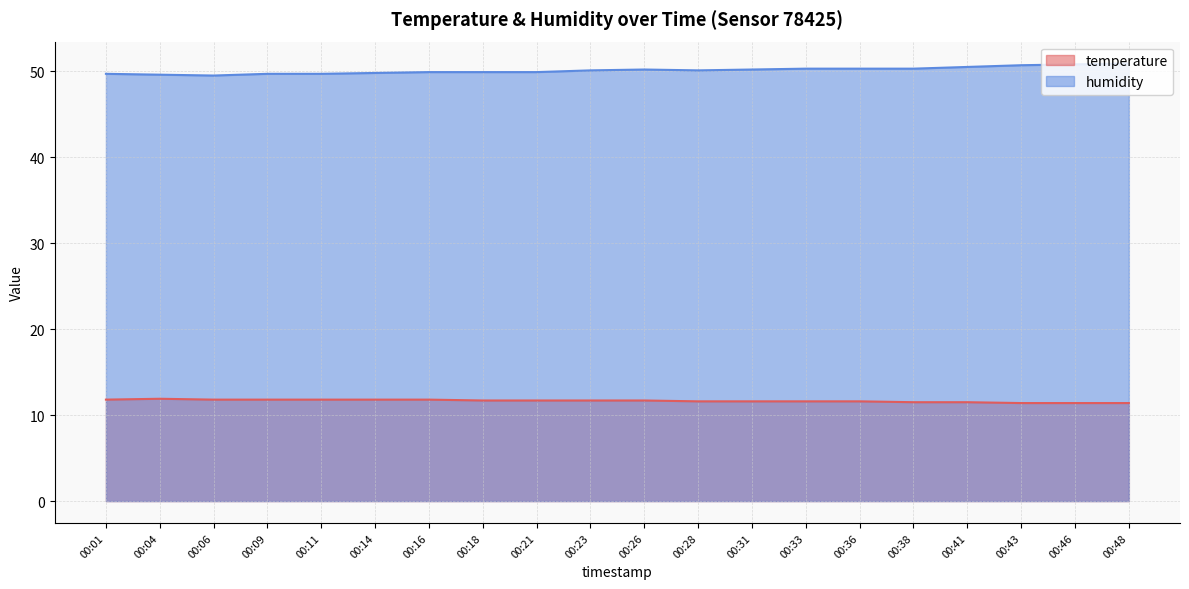

Which category has the highest value in the temperature series?

00:04